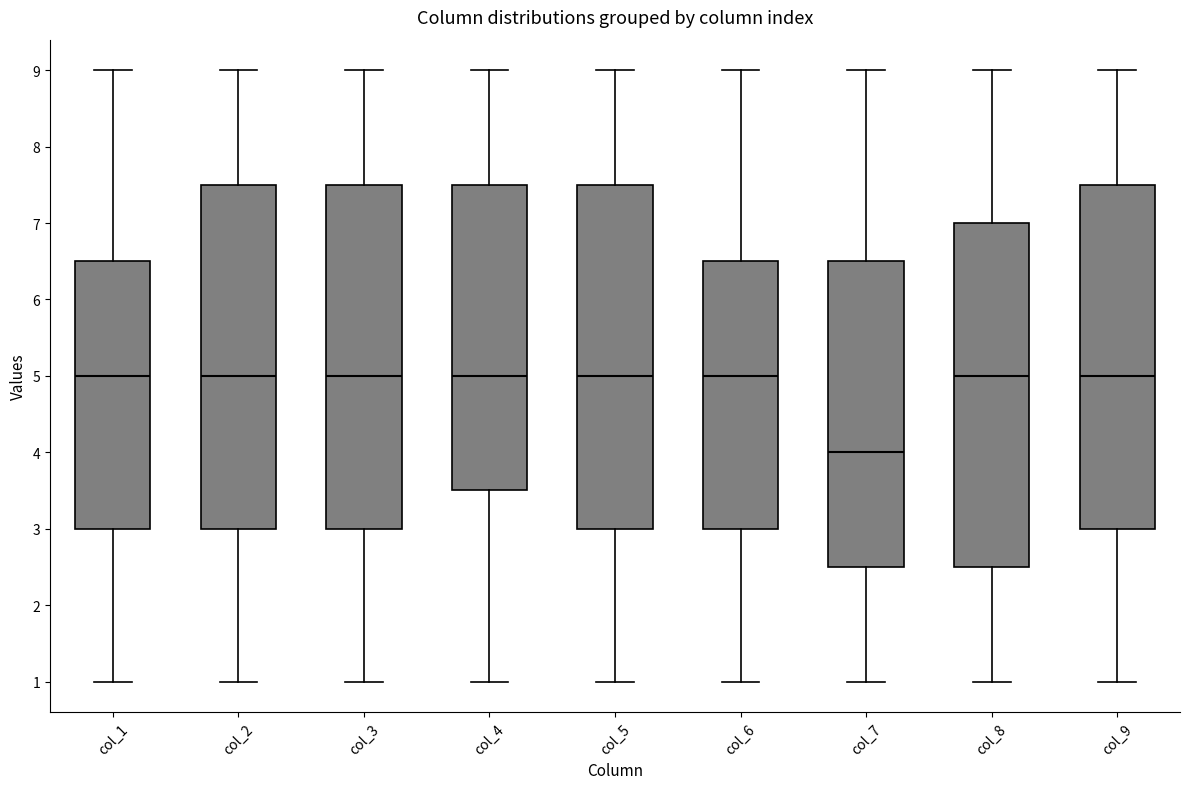

Reading left to right, read every box against the y-axis: the position of its median line, the range the box covers, and the ends of its whiskers. The values are not printed on the chart, so give them approximately, as read against the axis.

col_1: median 5.0, box 3.0 to 6.5, whiskers 1.0 to 9.0
col_2: median 5.0, box 3.0 to 7.5, whiskers 1.0 to 9.0
col_3: median 5.0, box 3.0 to 7.5, whiskers 1.0 to 9.0
col_4: median 5.0, box 3.5 to 7.5, whiskers 1.0 to 9.0
col_5: median 5.0, box 3.0 to 7.5, whiskers 1.0 to 9.0
col_6: median 5.0, box 3.0 to 6.5, whiskers 1.0 to 9.0
col_7: median 4.0, box 2.5 to 6.5, whiskers 1.0 to 9.0
col_8: median 5.0, box 2.5 to 7.0, whiskers 1.0 to 9.0
col_9: median 5.0, box 3.0 to 7.5, whiskers 1.0 to 9.0